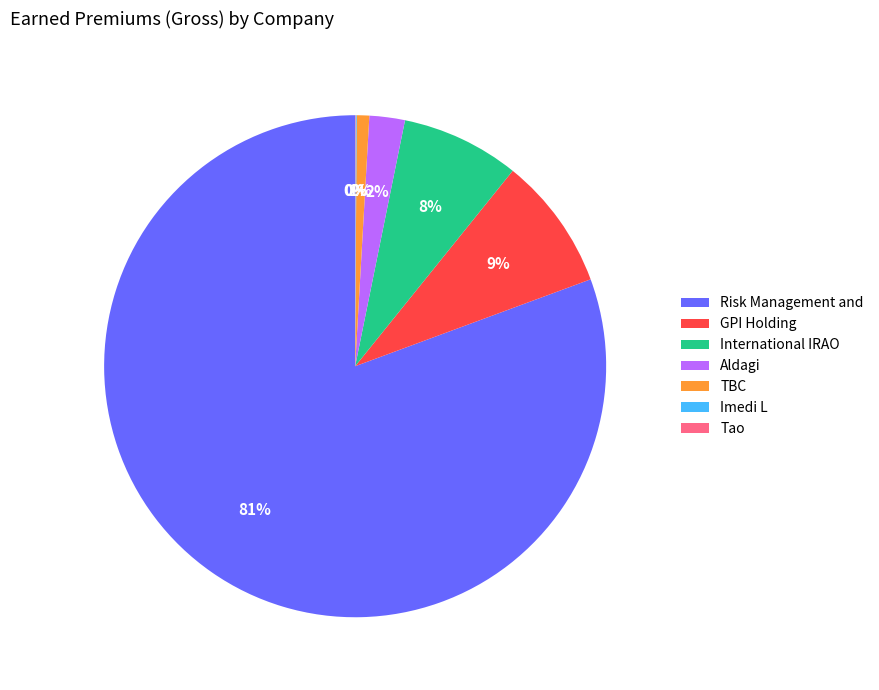

Combined, do TBC and International IRAO account for over 50%?

No